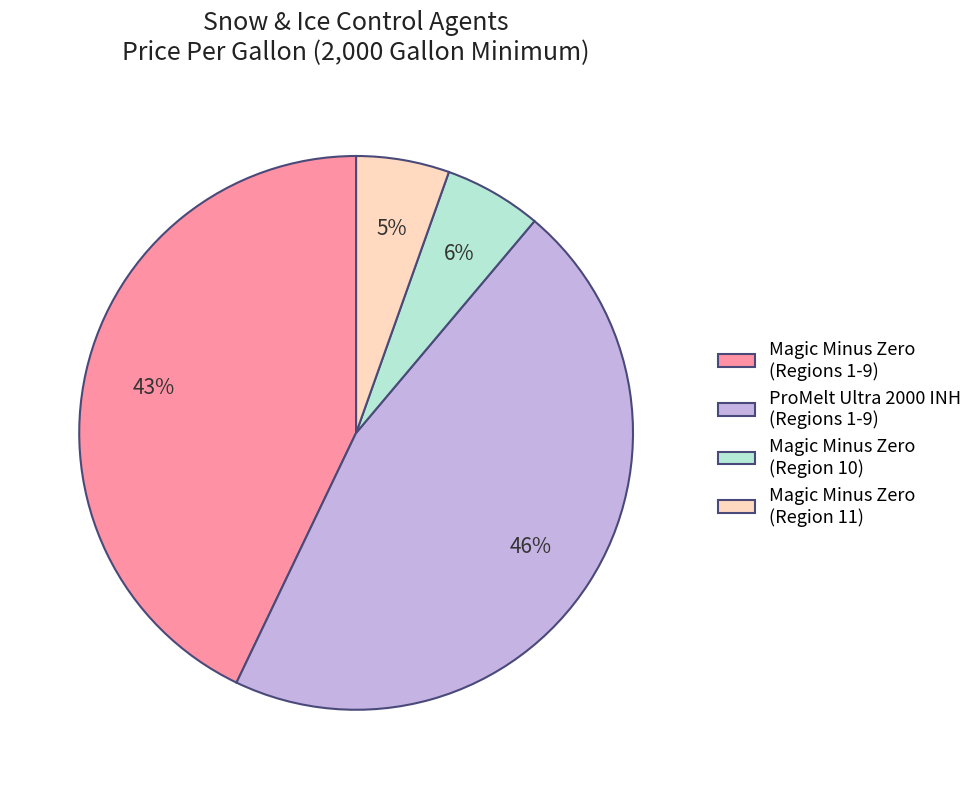

Combined, do Magic Minus Zero (Region 10) and Magic Minus Zero (Regions 1-9) account for over 50%?

No